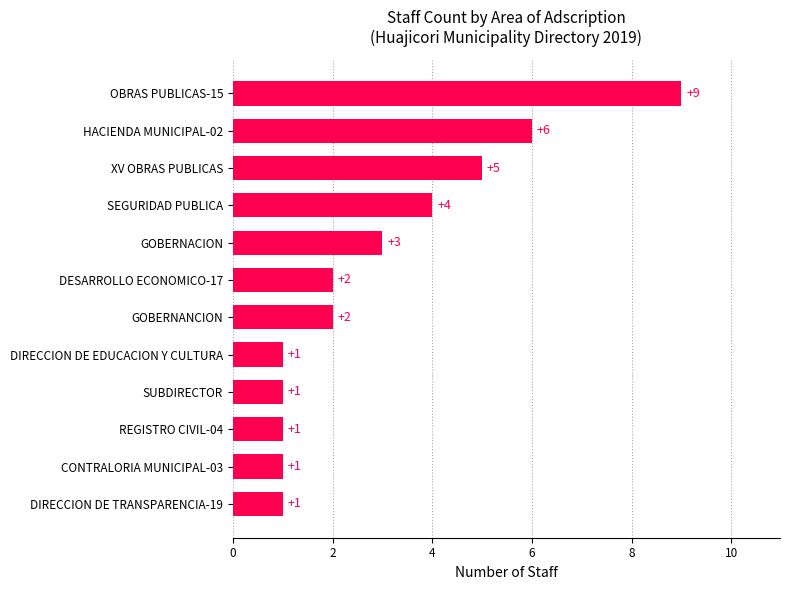

Reading bottom to top, extract all data points from this chart.

DIRECCION DE TRANSPARENCIA-19=1	CONTRALORIA MUNICIPAL-03=1	REGISTRO CIVIL-04=1	SUBDIRECTOR=1	DIRECCION DE EDUCACION Y CULTURA=1	GOBERNANCION=2	DESARROLLO ECONOMICO-17=2	GOBERNACION=3	SEGURIDAD PUBLICA=4	XV OBRAS PUBLICAS=5	HACIENDA MUNICIPAL-02=6	OBRAS PUBLICAS-15=9